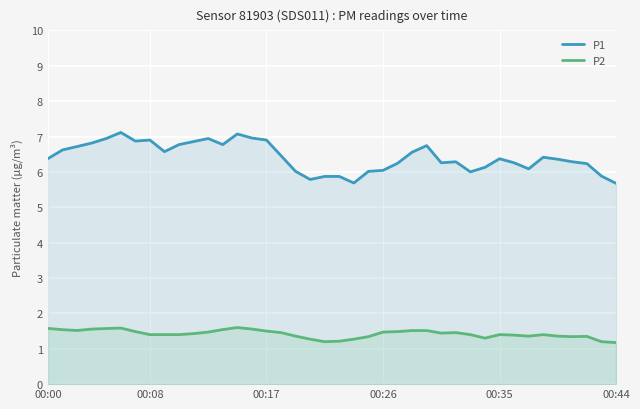

What is the difference between the second highest and minimum values in the P2 series?

0.4